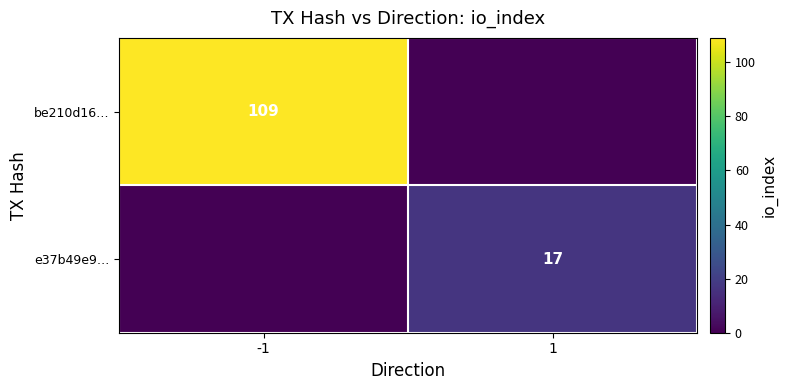

How many categories are shown in the chart?

2